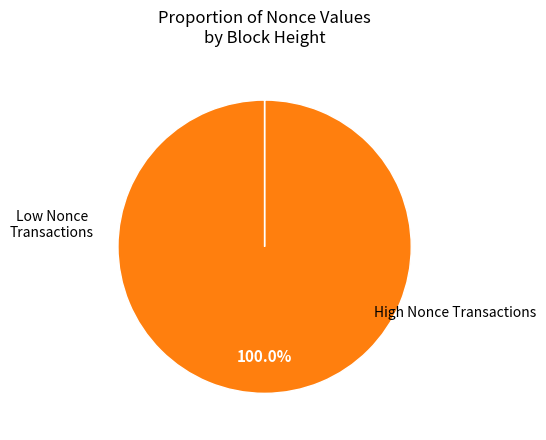

Is there any slice that represents more than half of the pie?

Yes